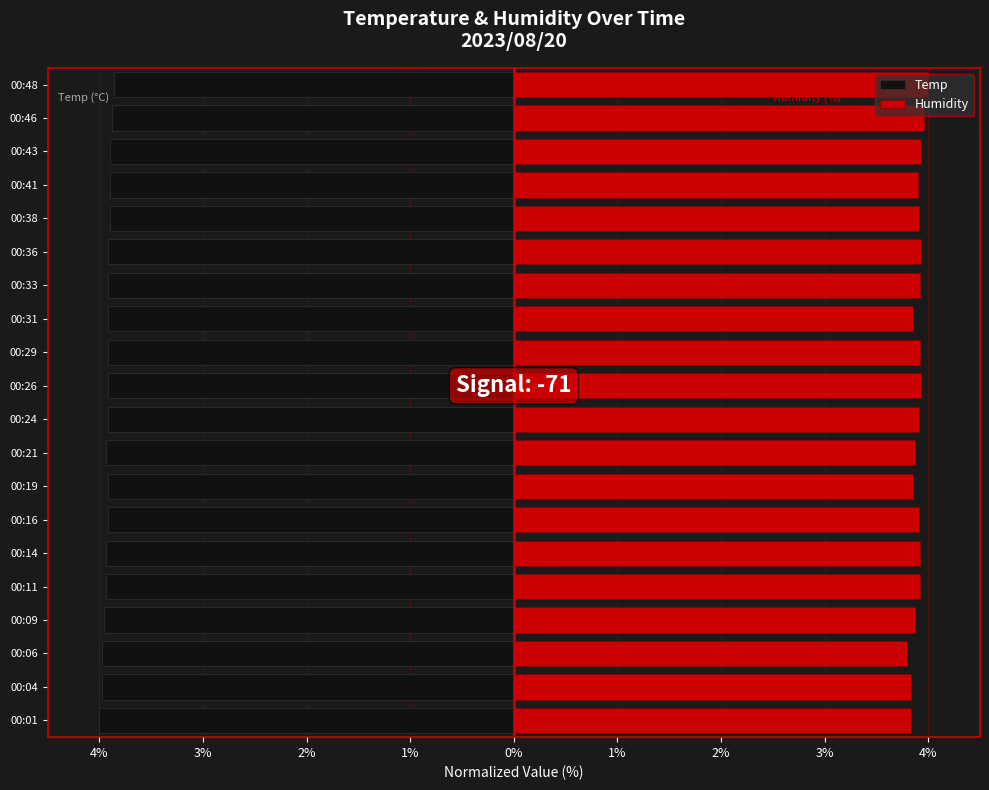

What are all the series names shown in the legend?

Temp, Humidity